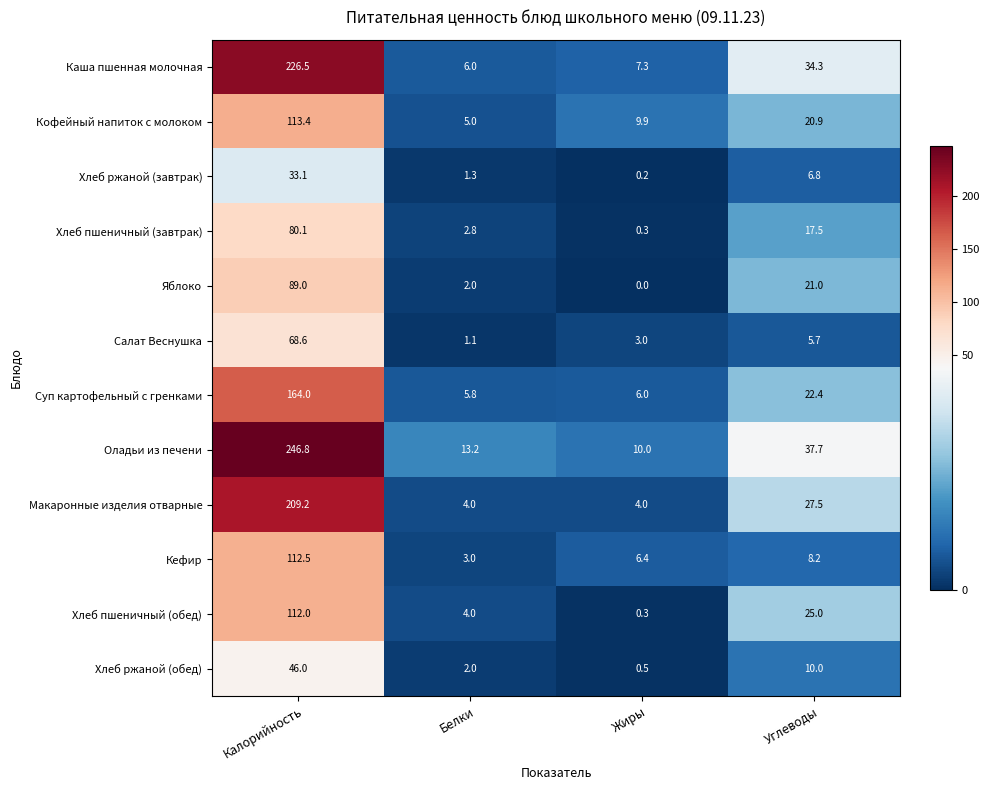

At which category does the chart reach its peak across all series?

Калорийность